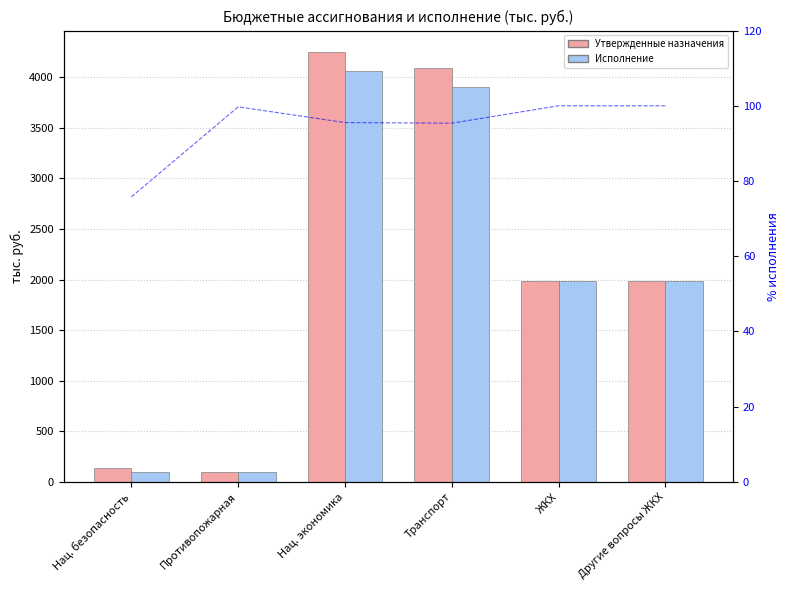

What is the sum of all Утвержденные назначения values?

12552.8